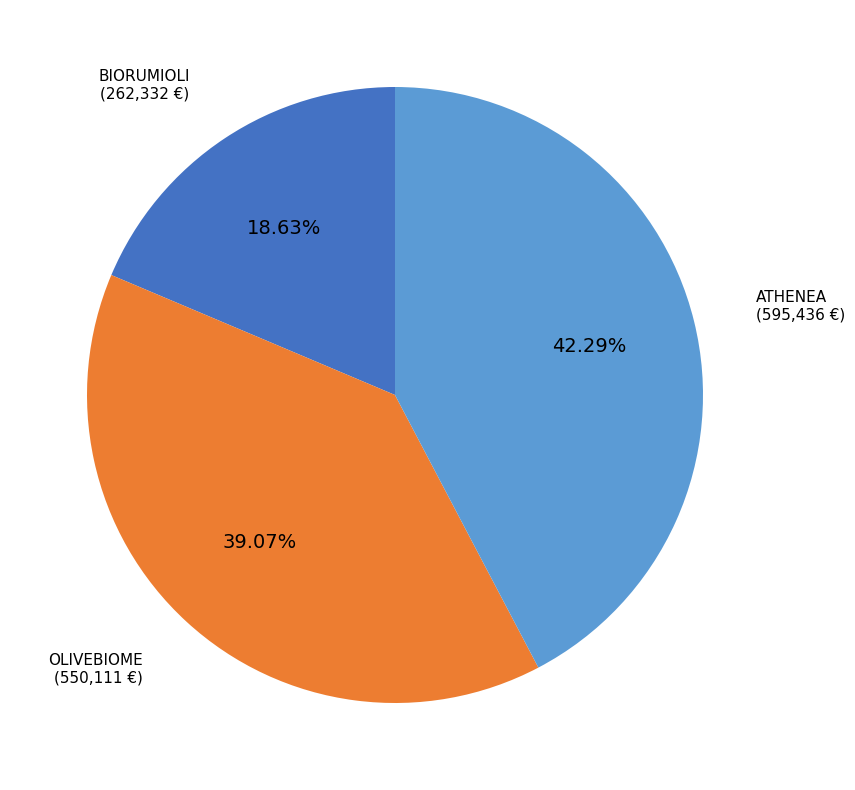

Does ATHENEA account for over 50% of the chart?

No